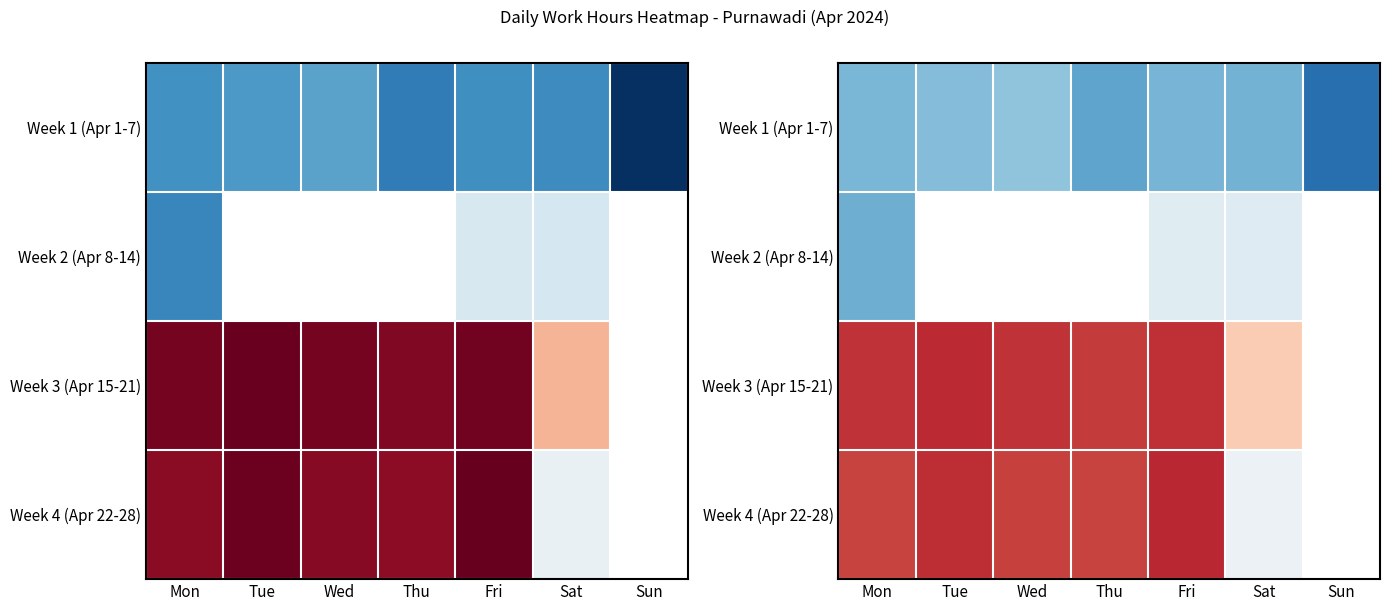

Where does the Week 4 (Apr 22-28) series first go above 11?

Mon